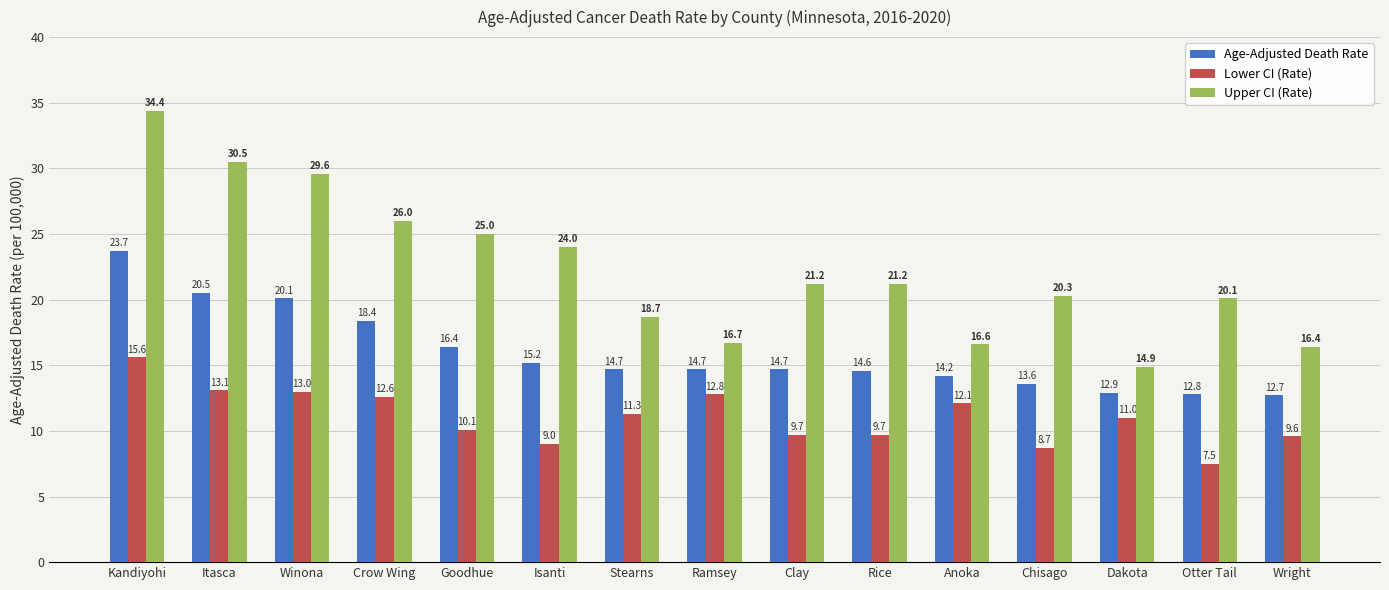

List the series in order of their peak value, highest first.

Upper CI (Rate), Age-Adjusted Death Rate, Lower CI (Rate)